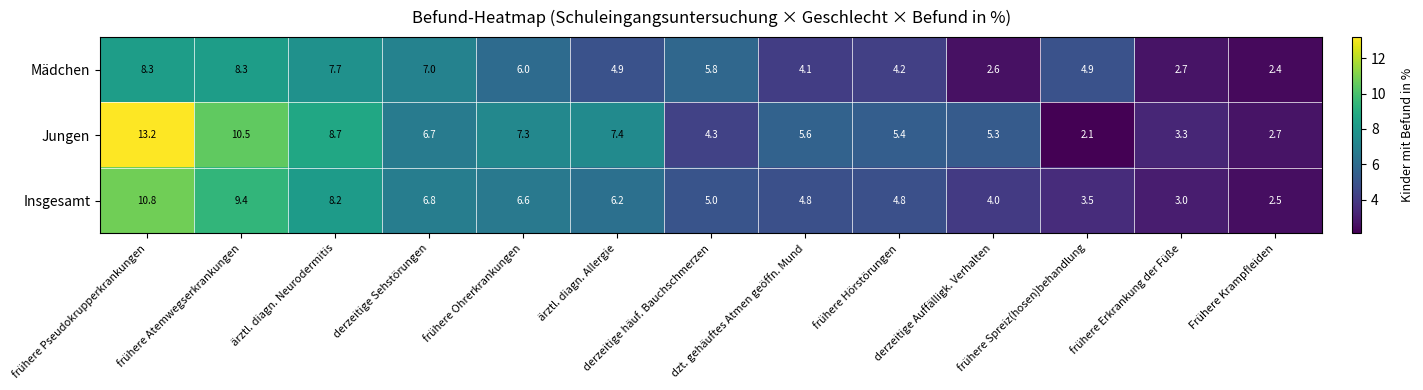

Rank the series by their maximum value, from lowest to highest.

Mädchen, Insgesamt, Jungen